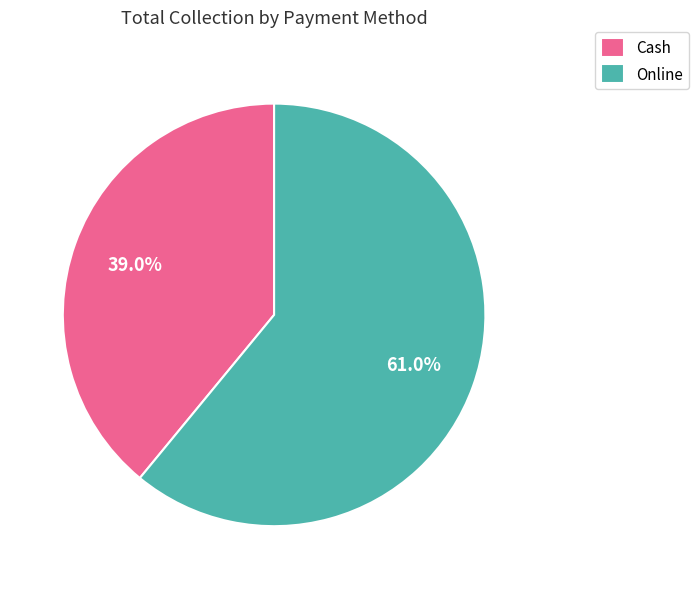

Approximately how many times larger is the value at Cash compared to Online?

0.6